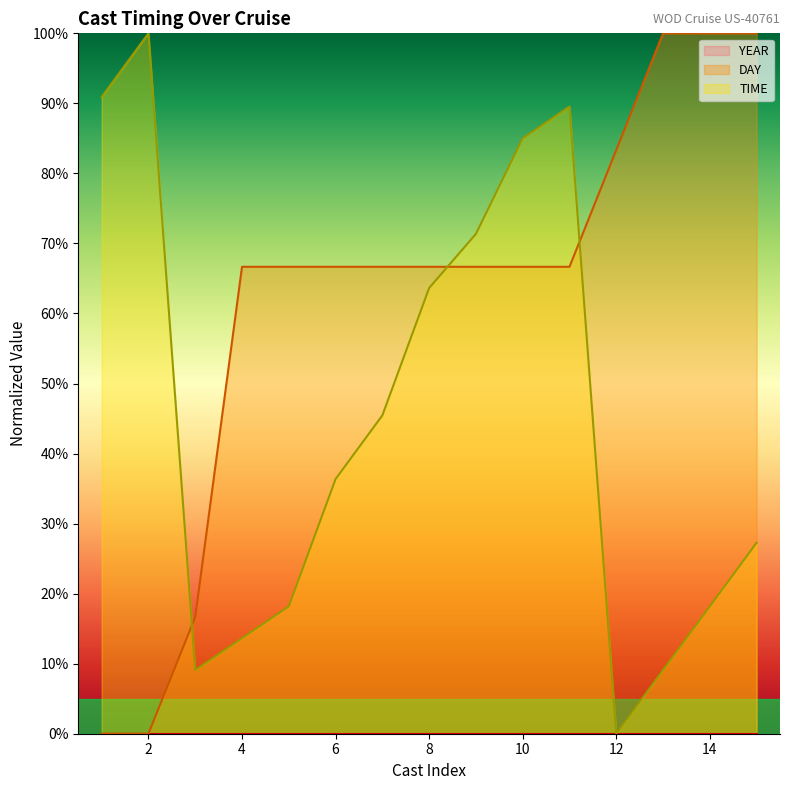

At which category does TIME reach its first local valley?

3